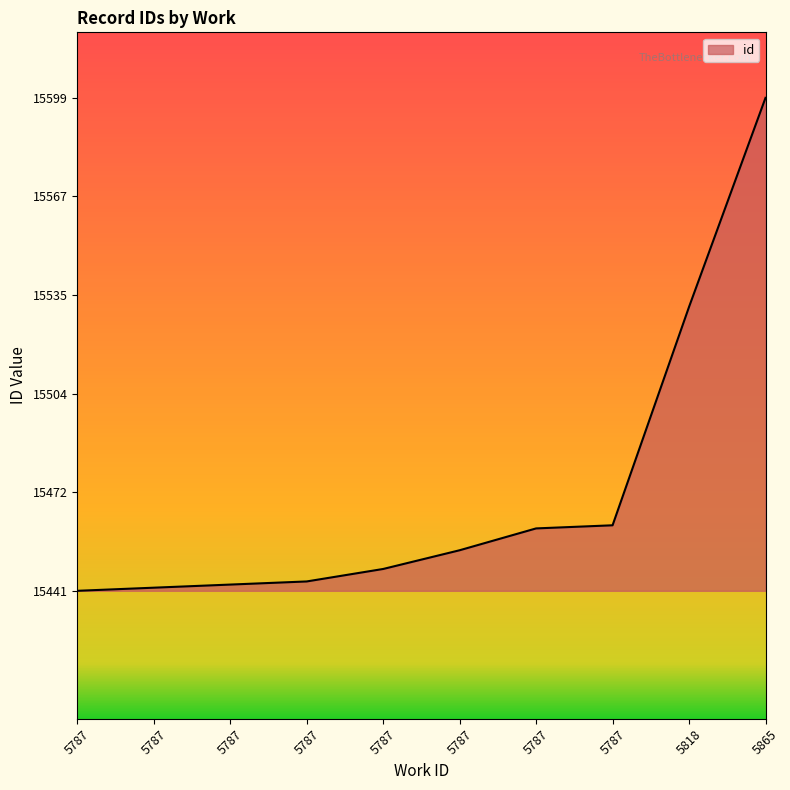

How many categories are shown in the chart?

10